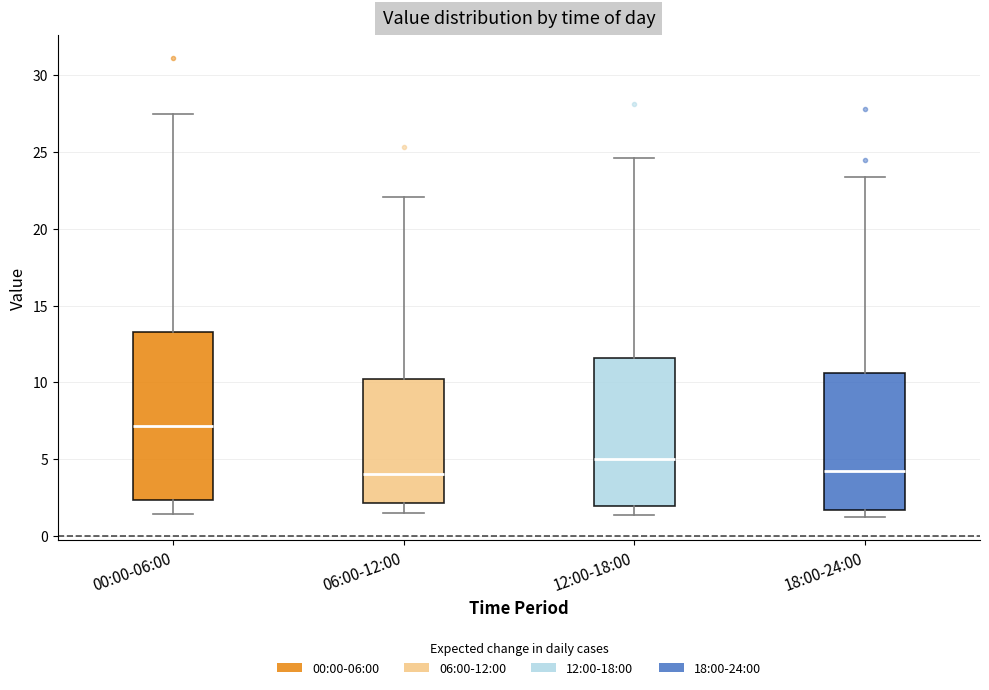

Where is the lower edge of the box for 06:00-12:00 on the y-axis? The values are not printed on the chart, so give them approximately, as read against the axis.

2.0